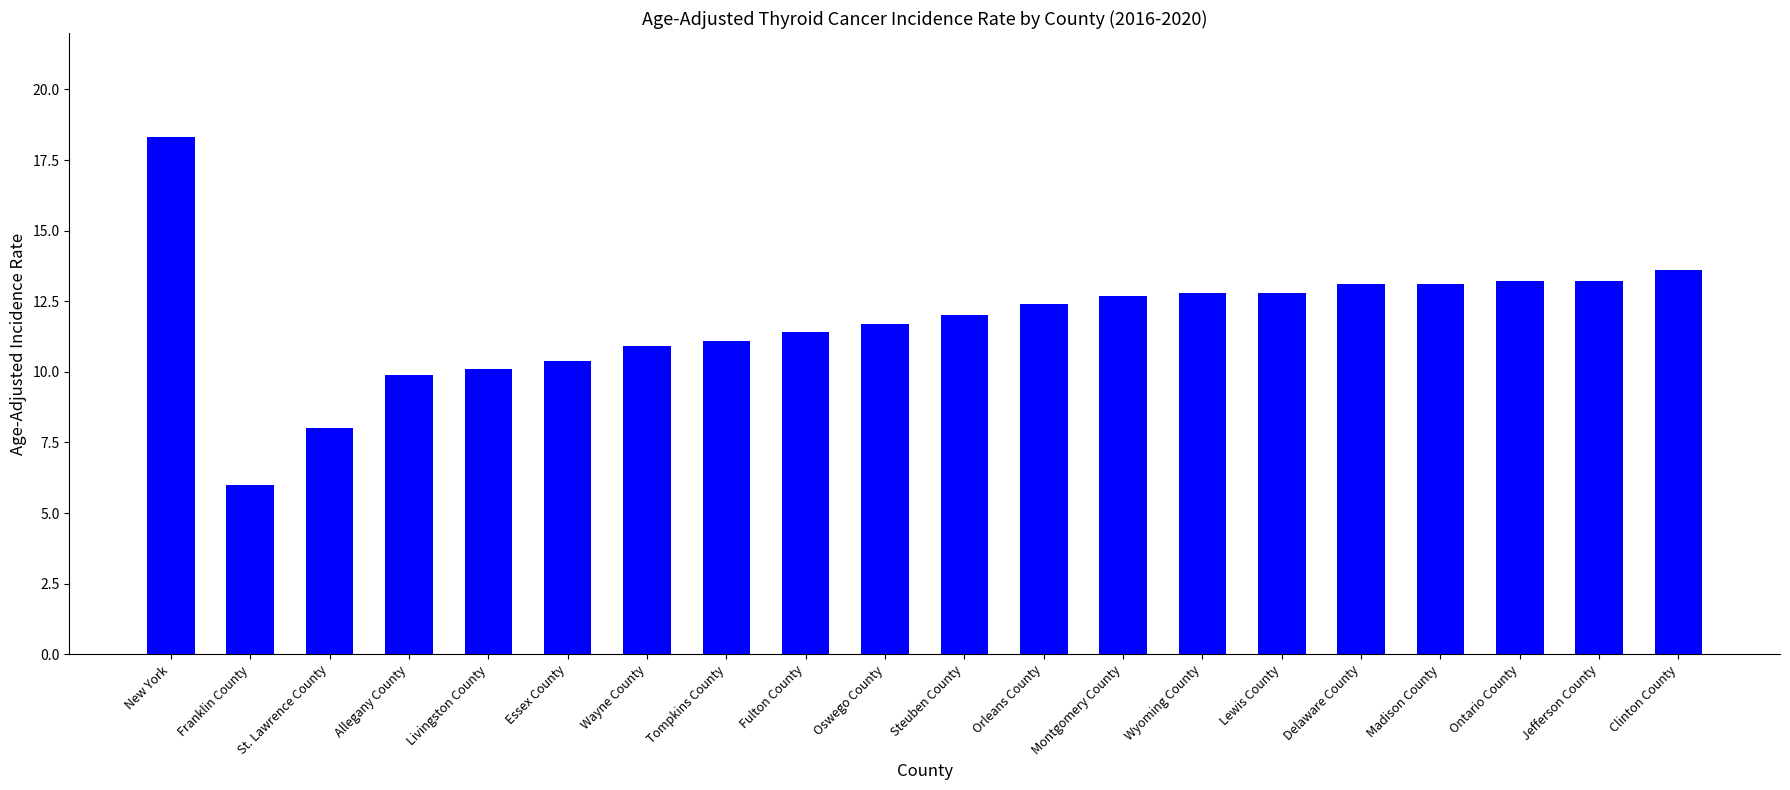

How many categories are shown in the chart?

20